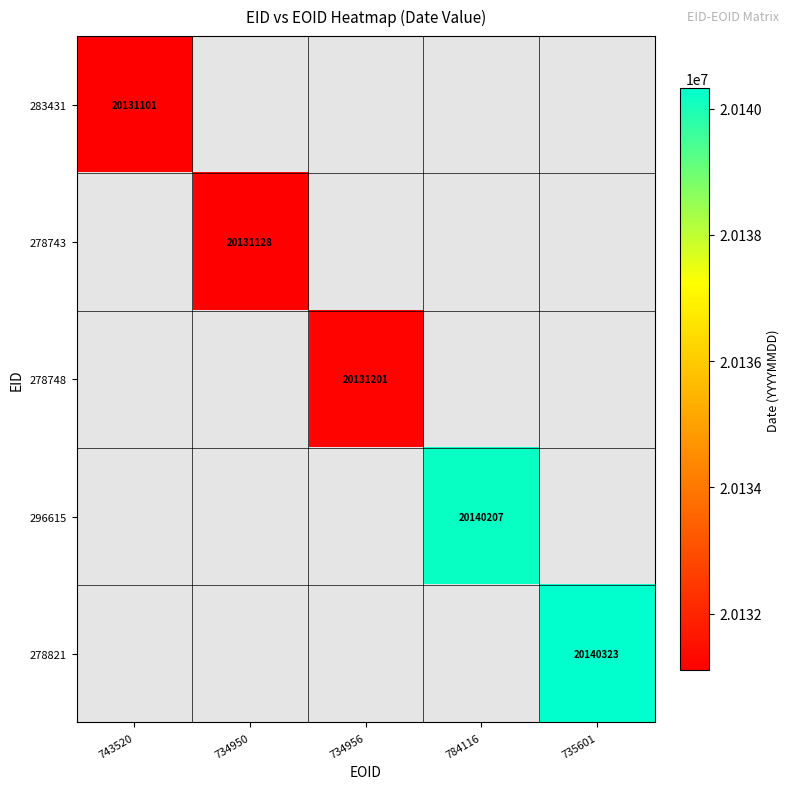

The value of 278748 at 734956 is 20131201. True or false?

True